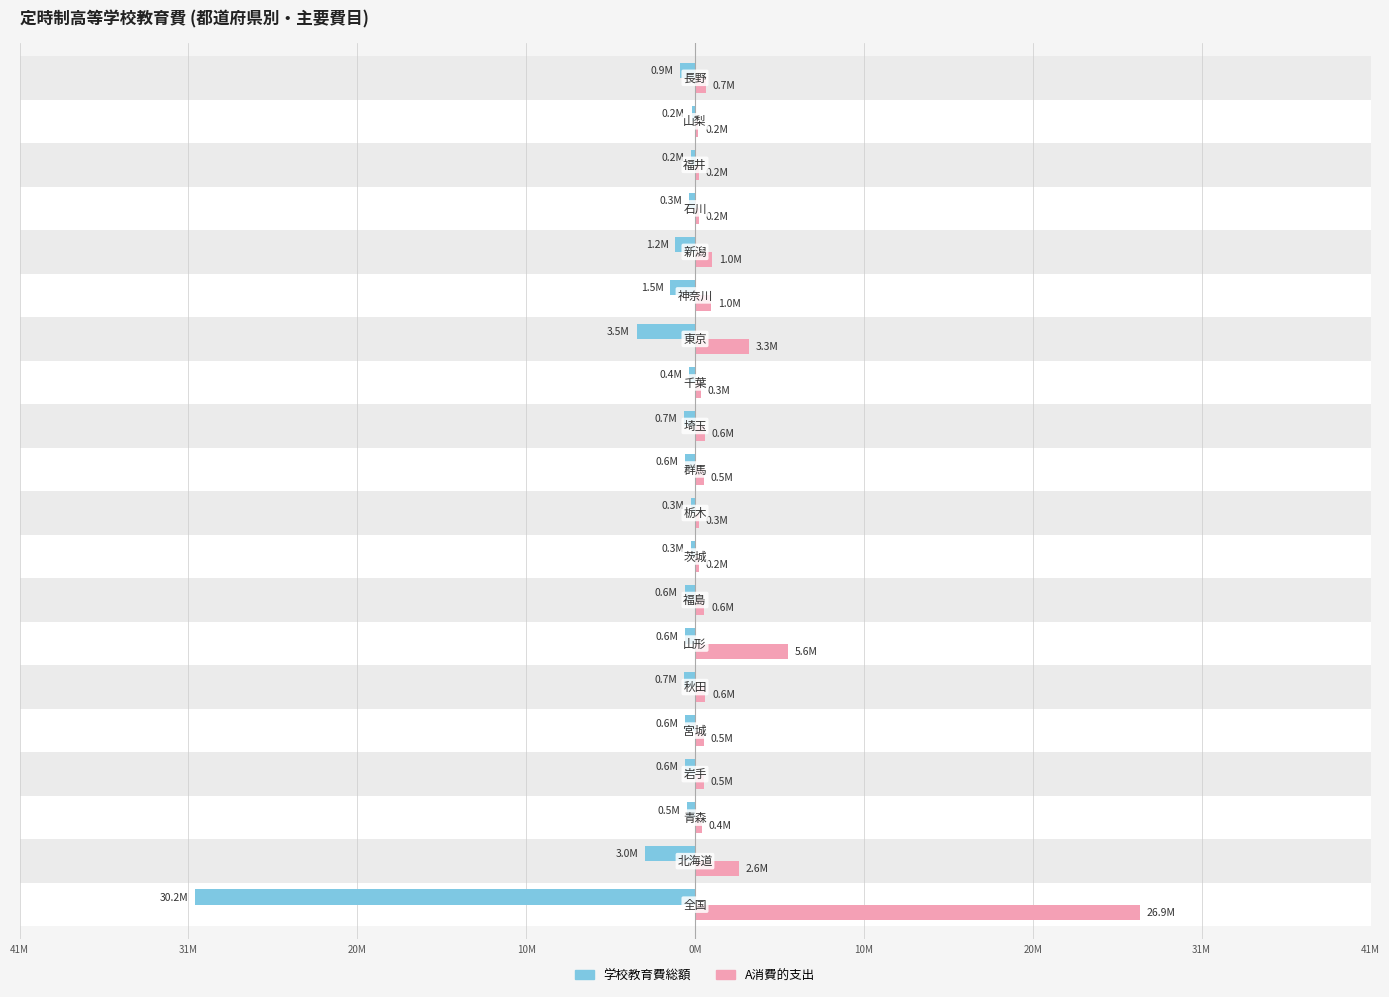

At 10M, list the series in order from largest to smallest.

A消費的支出, 学校教育費総額